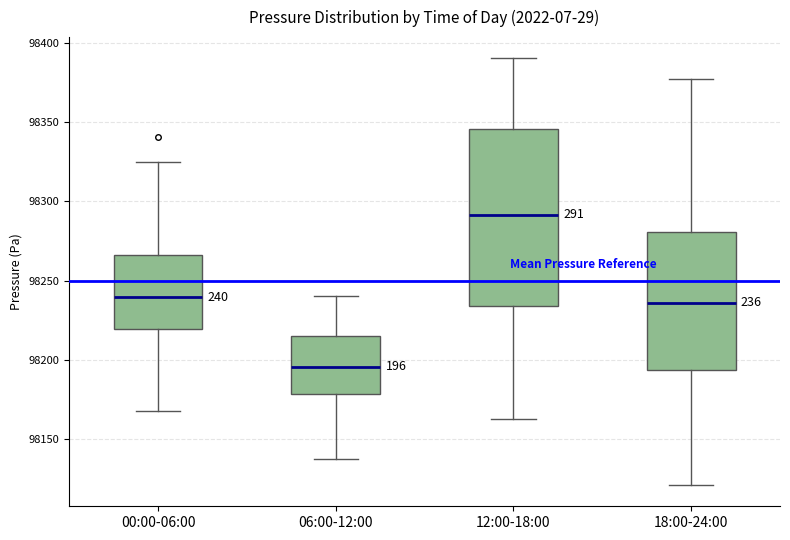

Which box's median line is the lowest?

06:00-12:00